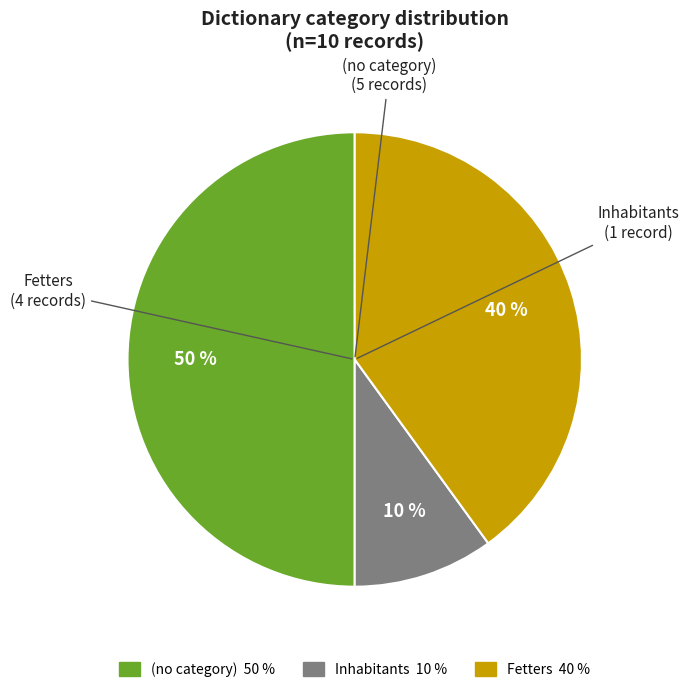

Between Inhabitants and (no category), which is larger?

(no category)